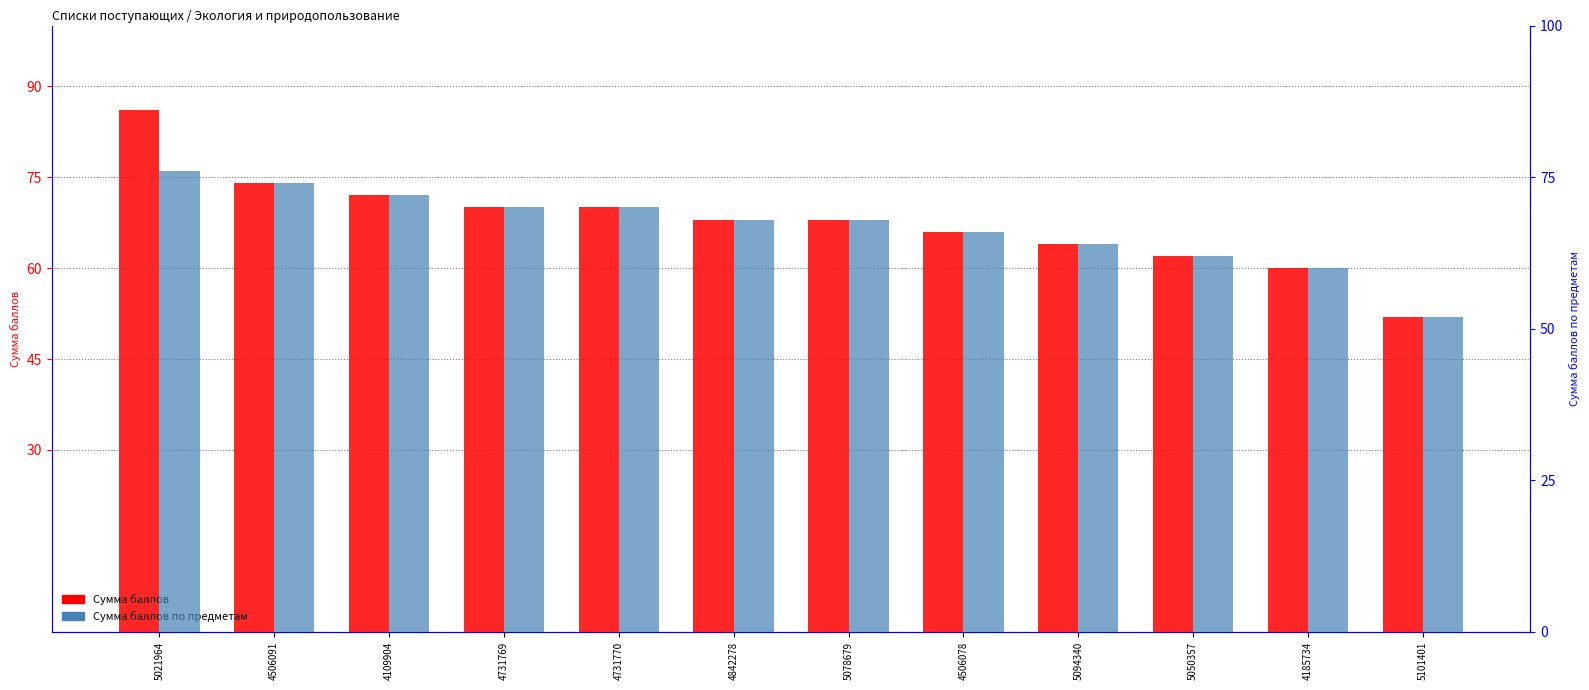

How many groups of bars are there?

12